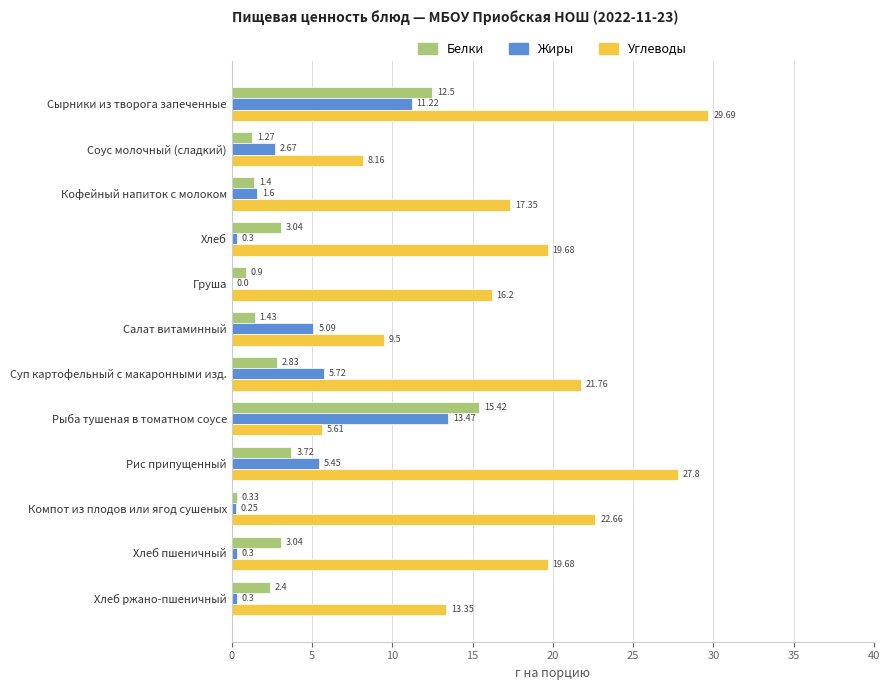

Which series has the largest total across all categories?

Углеводы